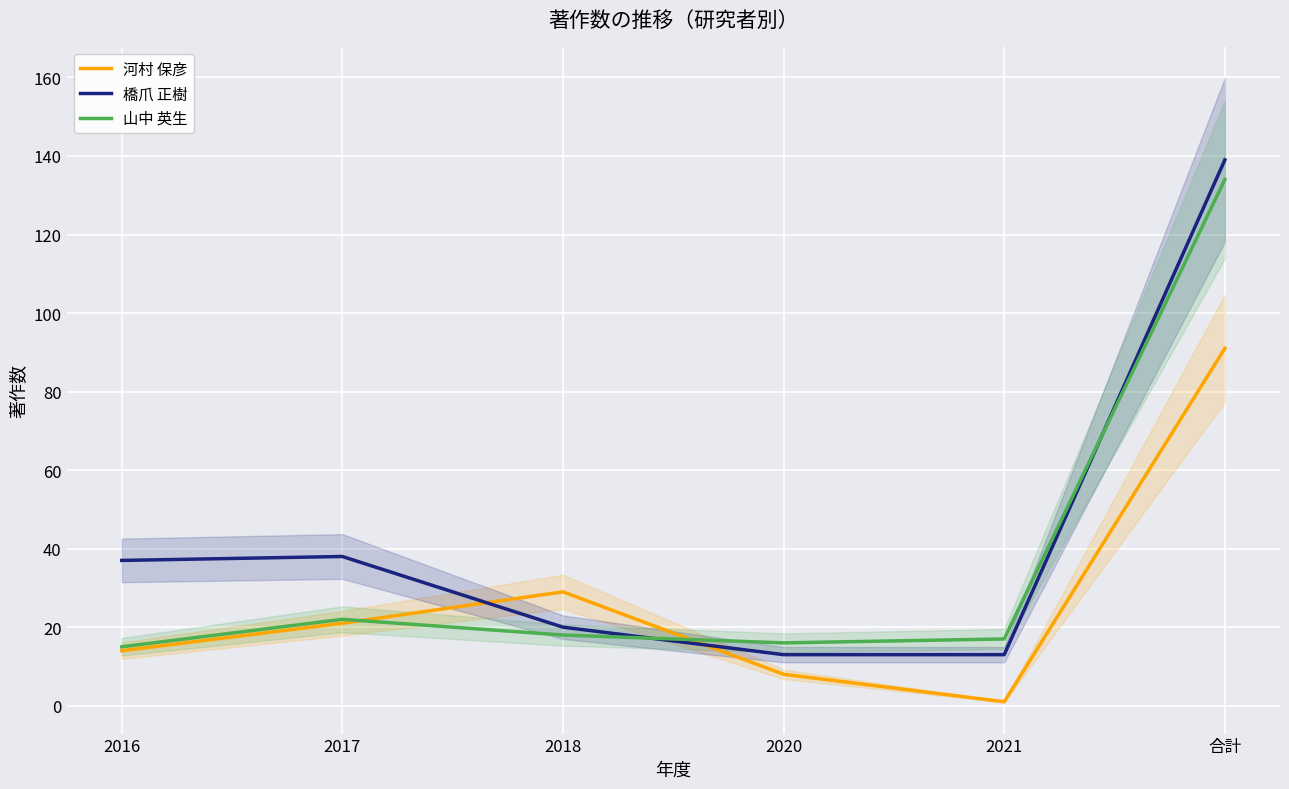

Count the number of categories in the chart.

6